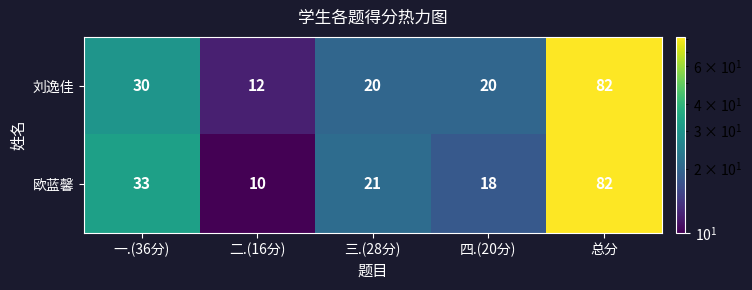

At which category does the chart reach its minimum across all series?

二.(16分)